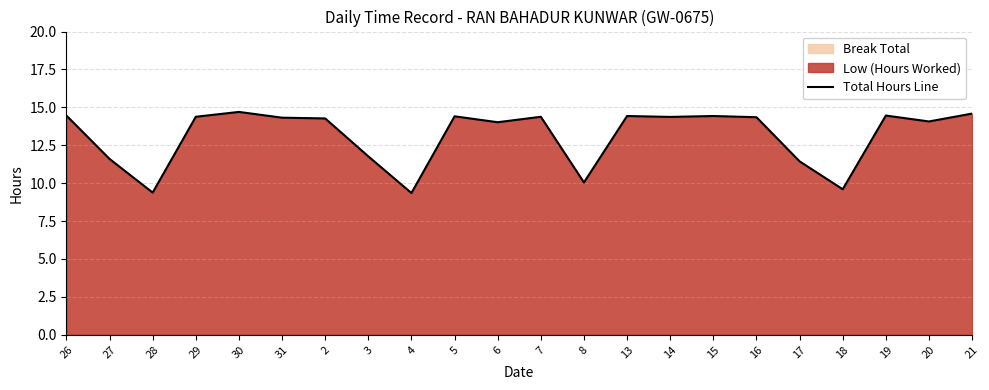

What is the change in value from 13 to 17?

-3.0